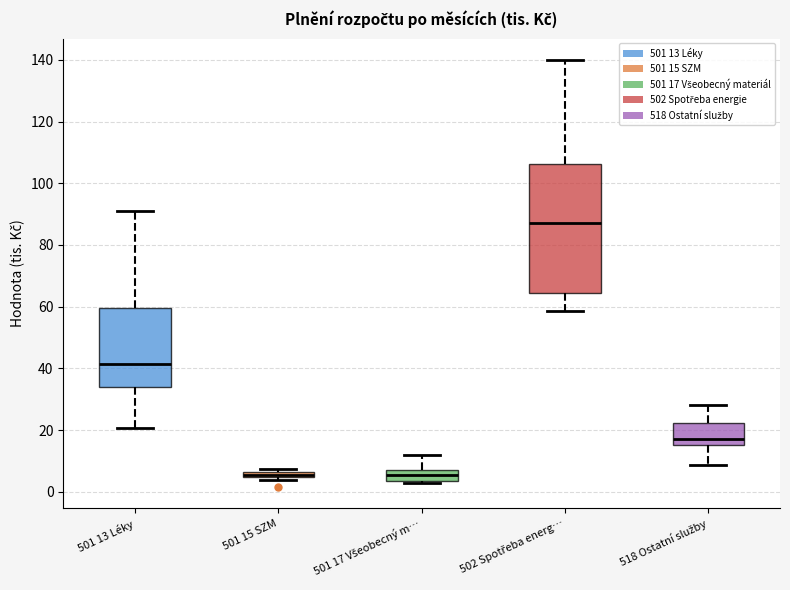

Which box has the highest median line?

502 Spotřeba energ…